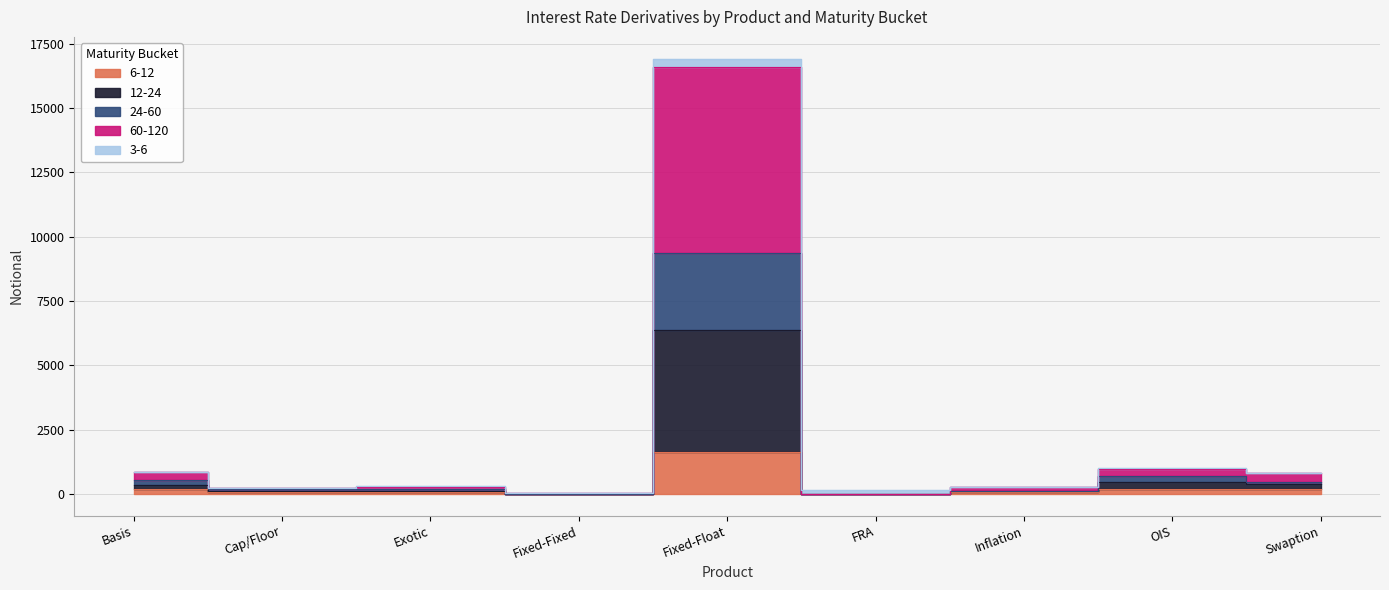

True or false: 24-60 and 60-120 intersect in this chart.

False